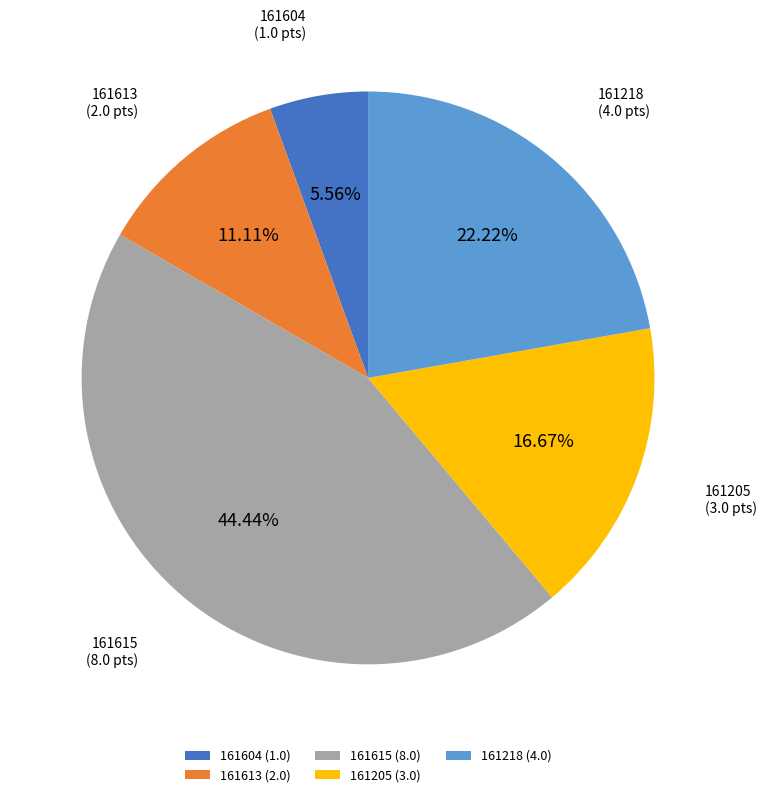

What portion of the pie excludes 161615?

55.6%